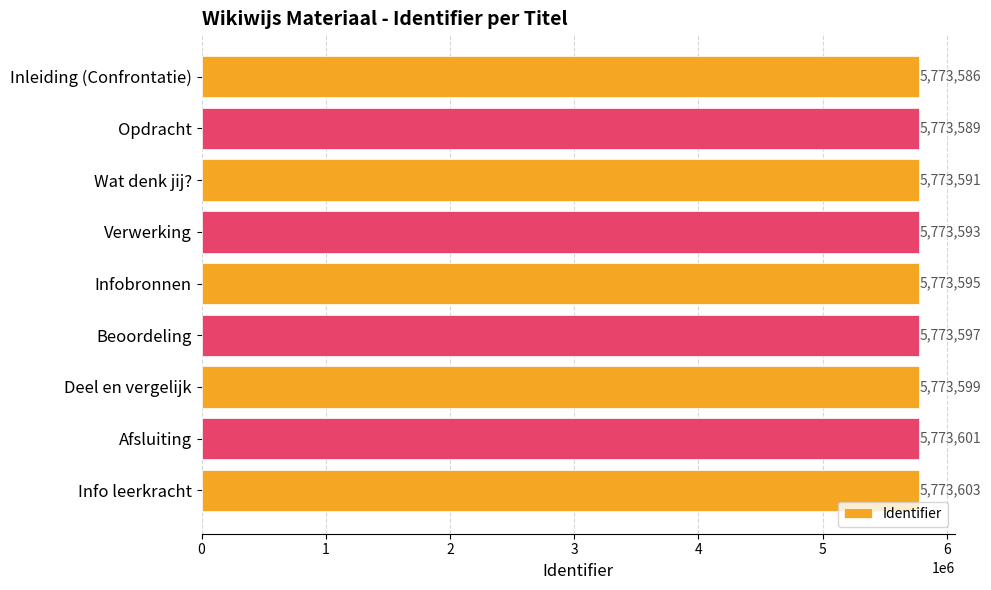

Is it true that the value at Deel en vergelijk is 9261349?

False